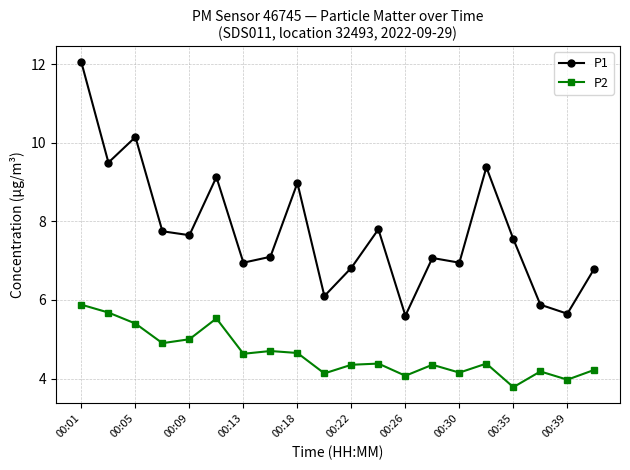

What is the sum of all P1 values?

154.9